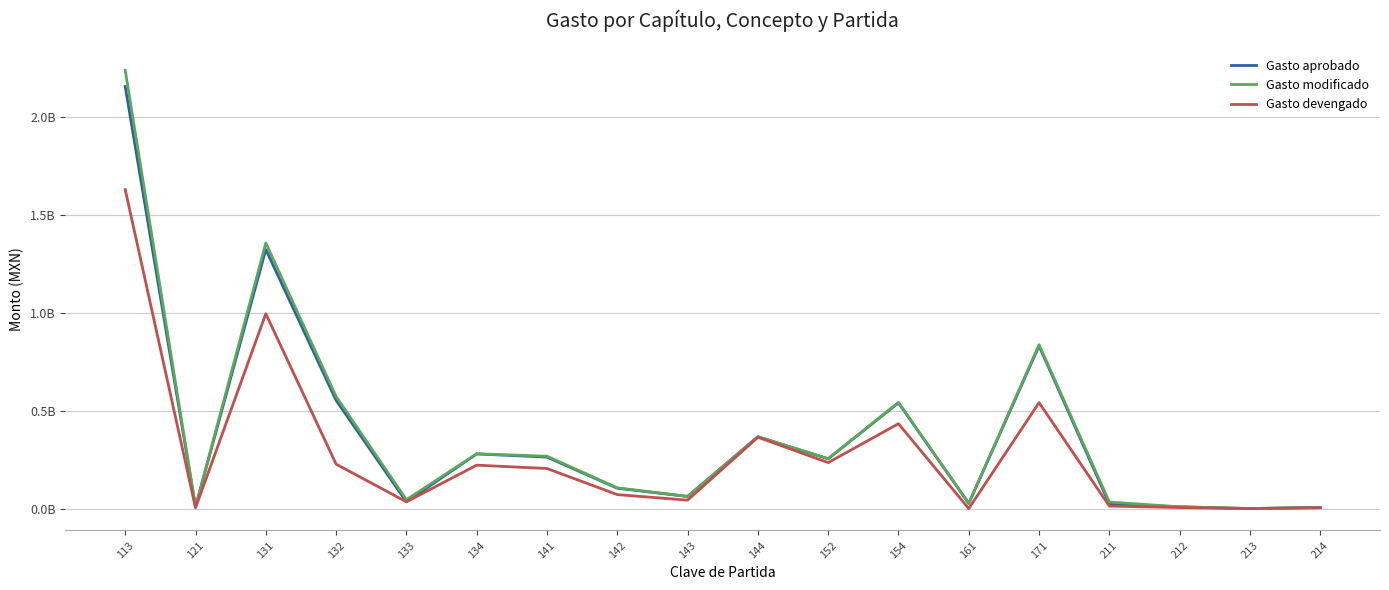

At which label is Gasto aprobado closest to 1077757534?

131